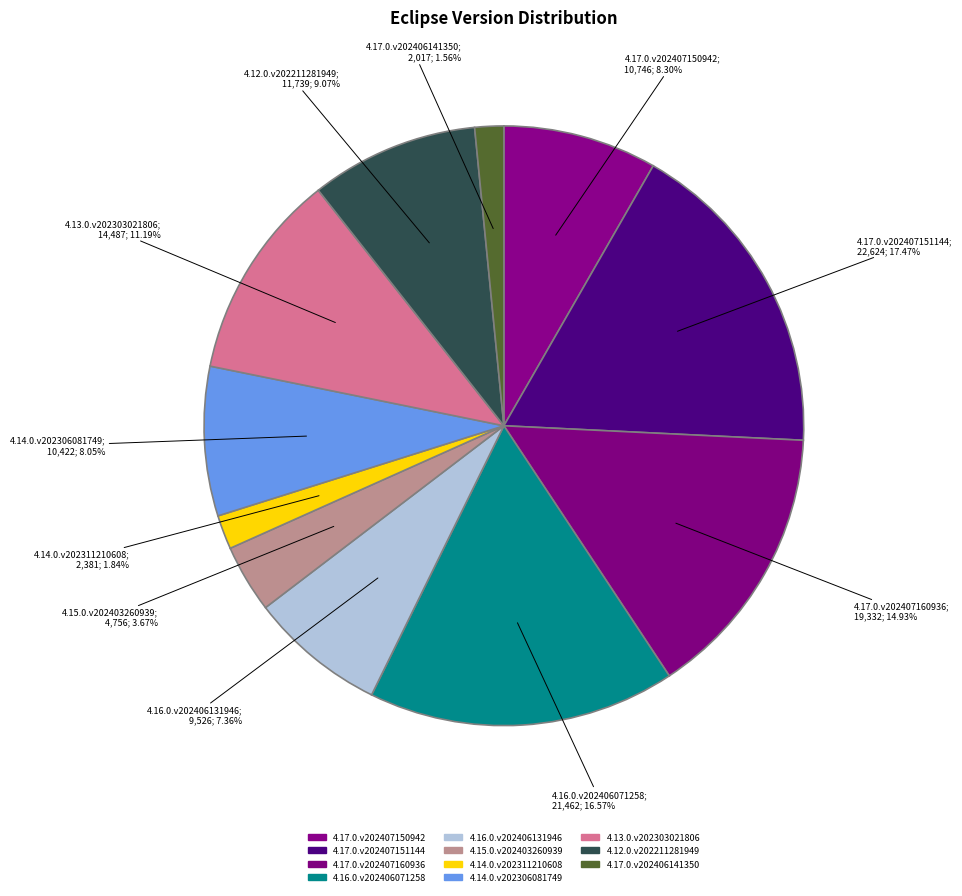

How many segments does this pie chart have?

11